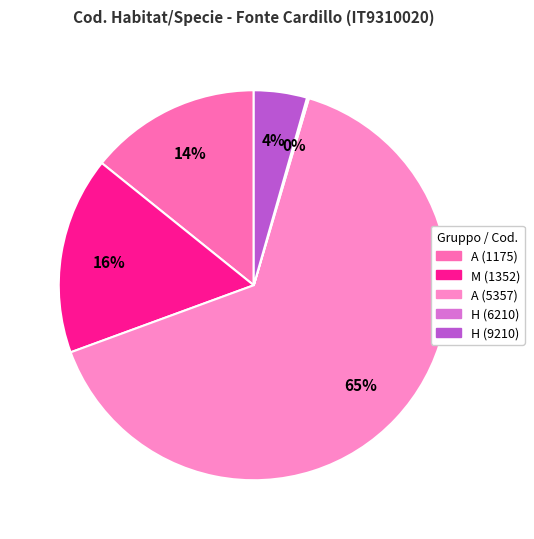

To the nearest percent, what is the difference between the largest and smallest slice percentages?

65%